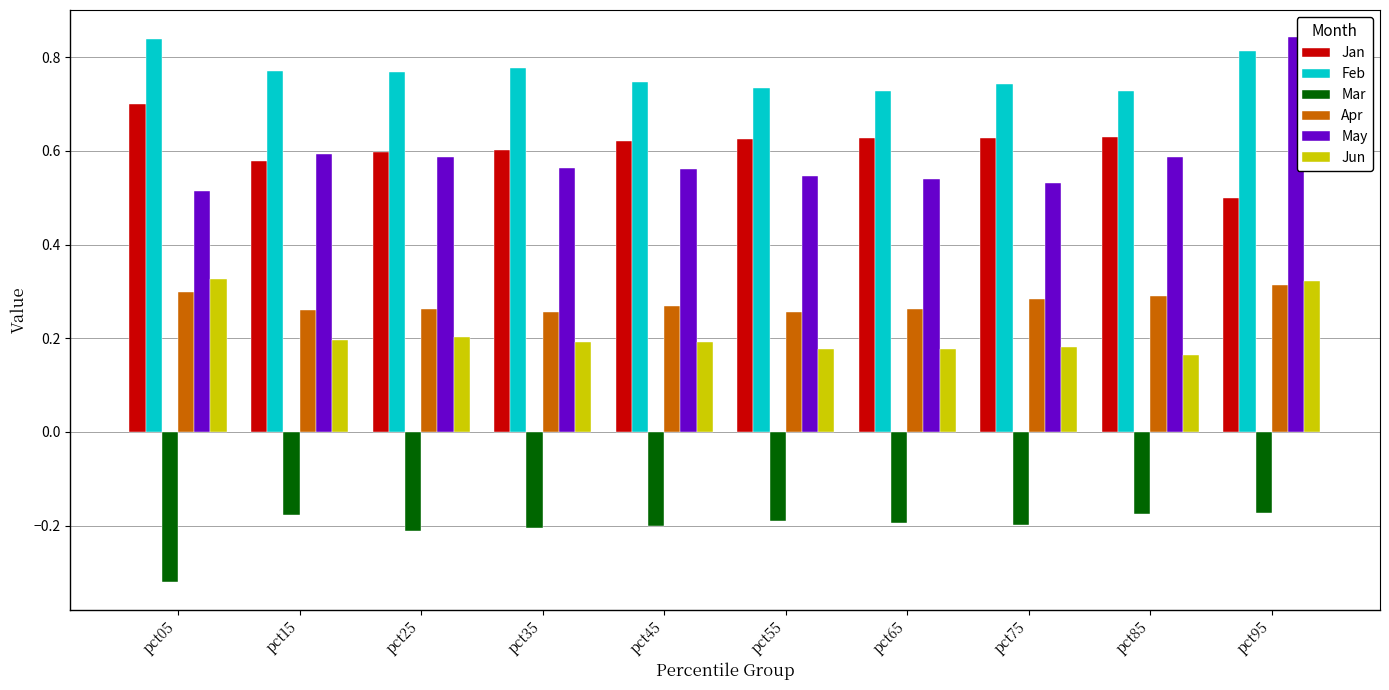

Are the bars grouped side by side (vs. stacked)?

Yes